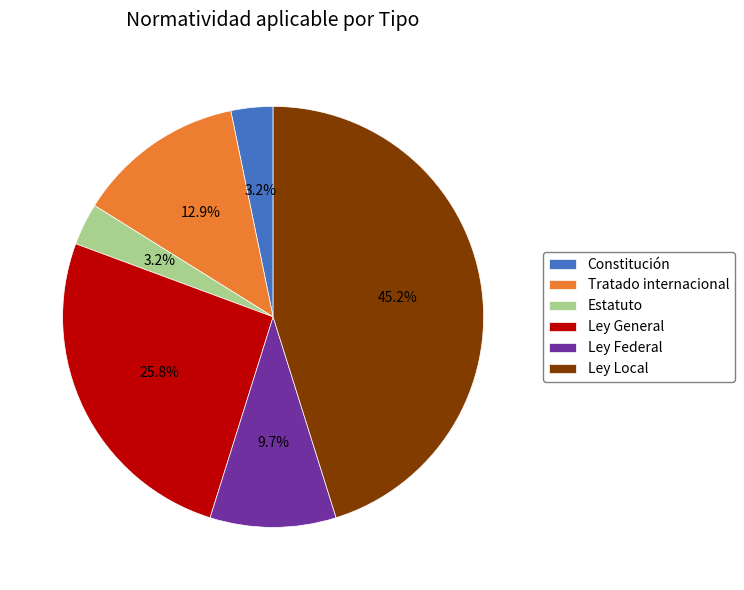

Between Tratado internacional and Ley Local, which is larger?

Ley Local